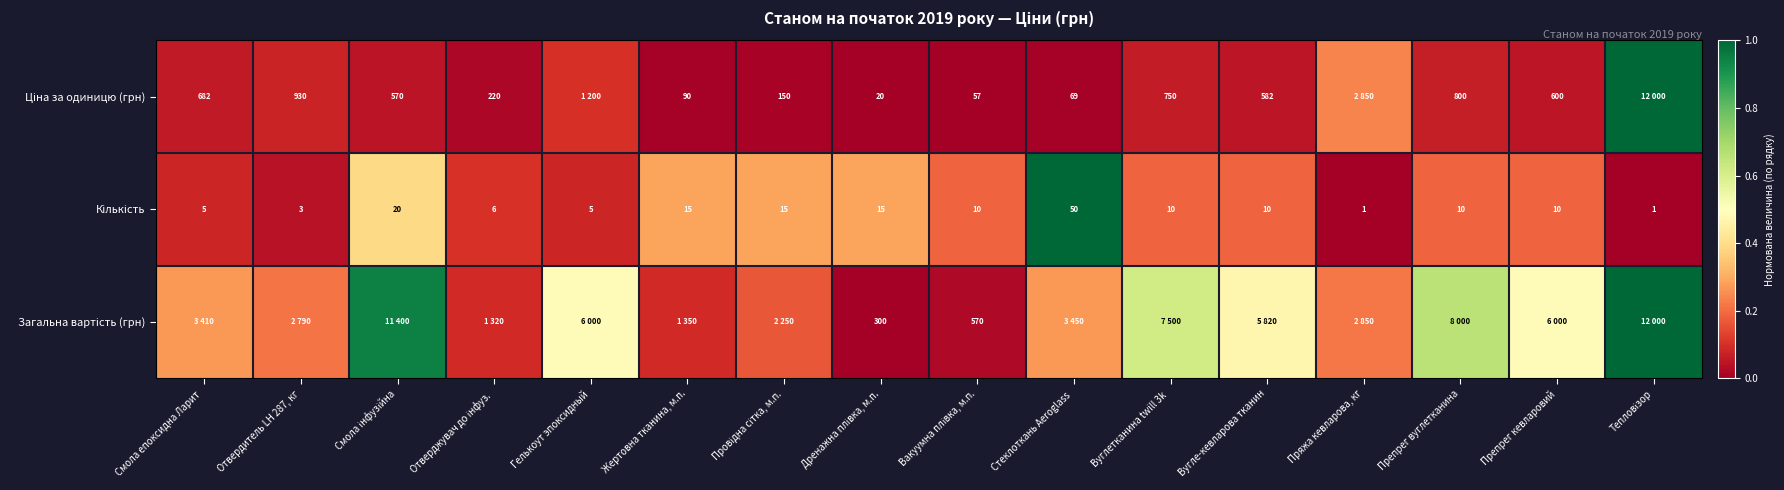

At which category is the sum across all series the highest?

Тепловізор